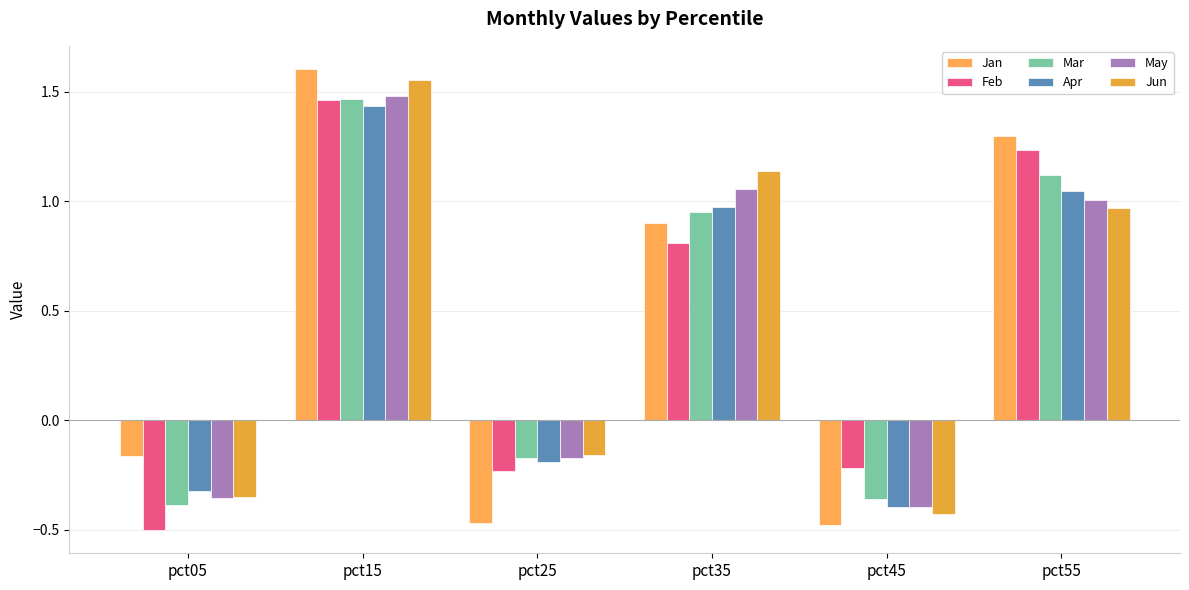

How many categories are shown in the chart?

6